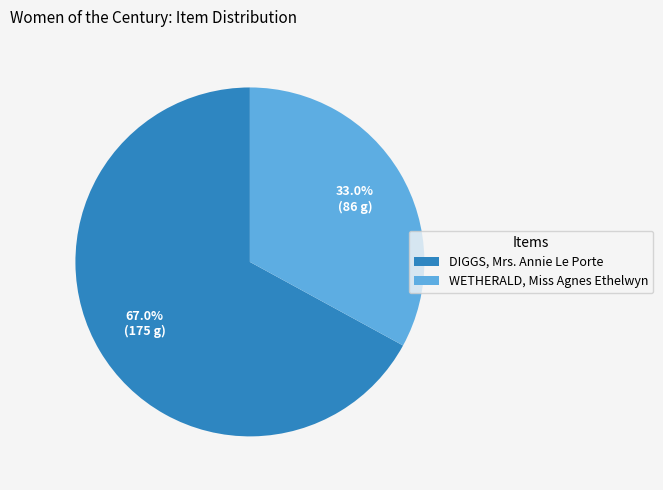

The WETHERALD, Miss Agnes Ethelwyn slice represents 39% of the pie. True or false?

False